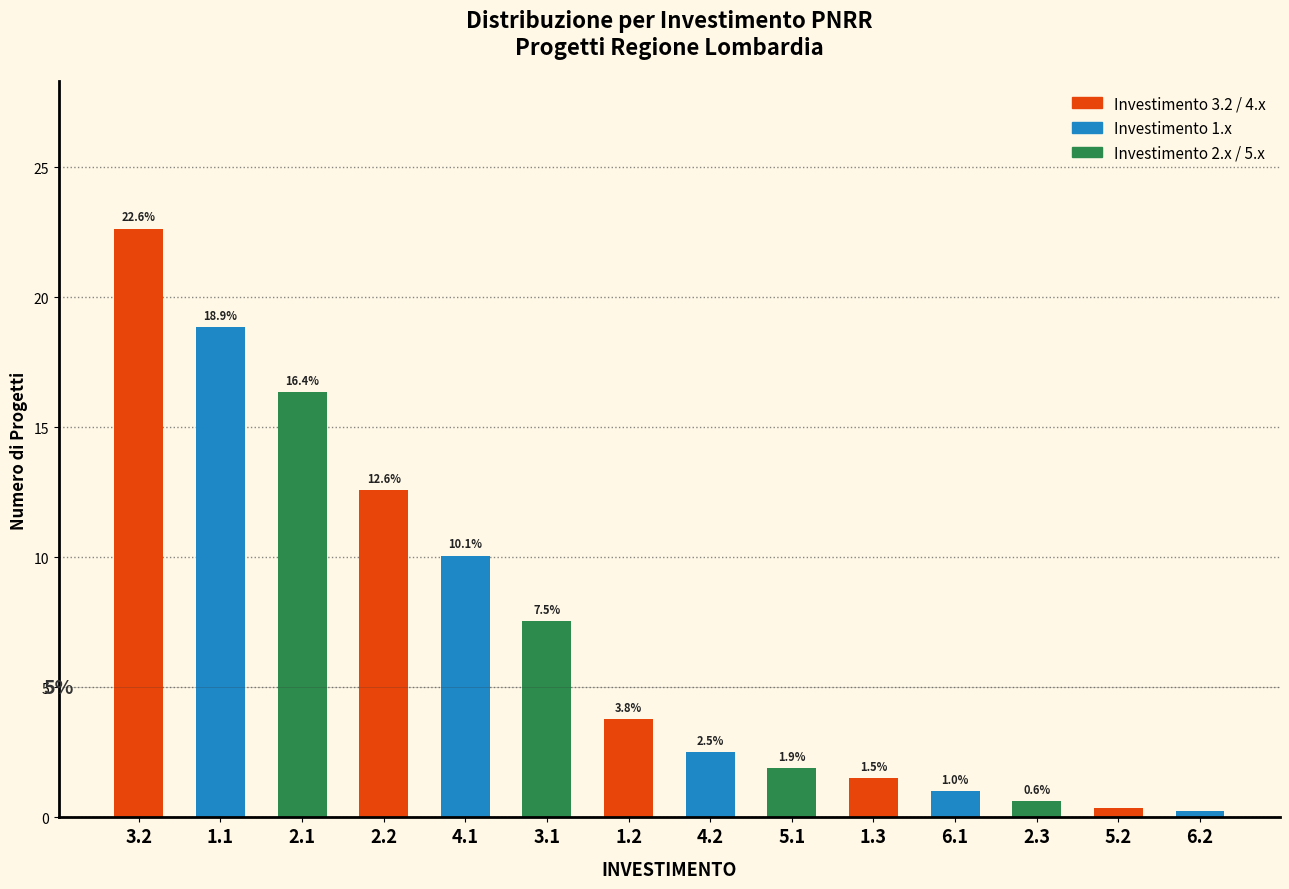

List the labels in order of value, largest first.

3.2, 1.1, 2.1, 2.2, 4.1, 3.1, 1.2, 4.2, 5.1, 1.3, 6.1, 2.3, 5.2, 6.2